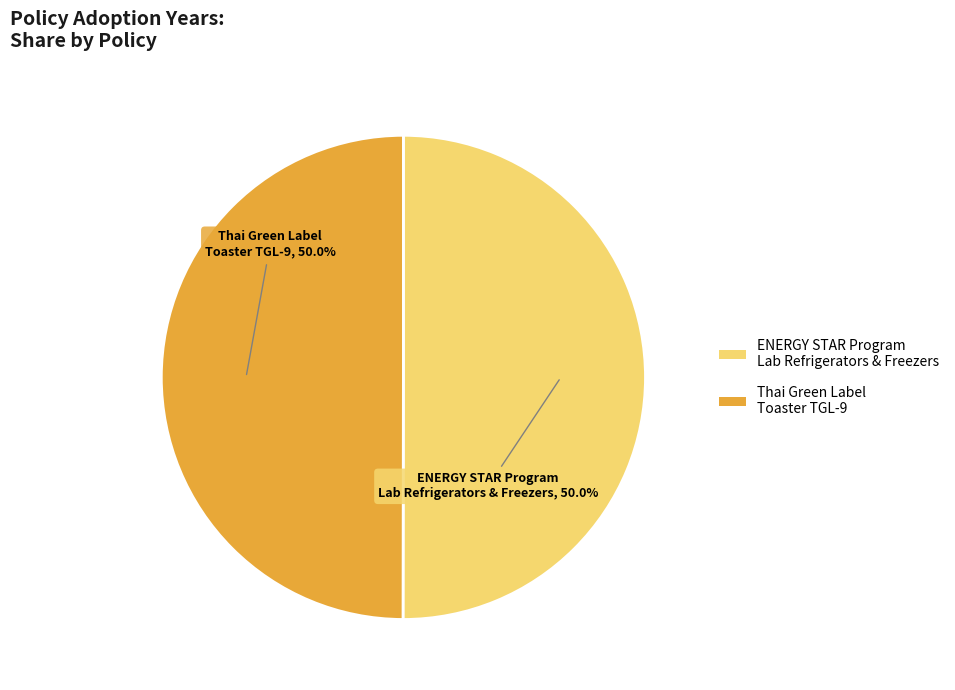

Approximately how many times larger is the value at Thai Green Label Toaster TGL-9 compared to ENERGY STAR Program Lab Refrigerators & Freezers?

1.0